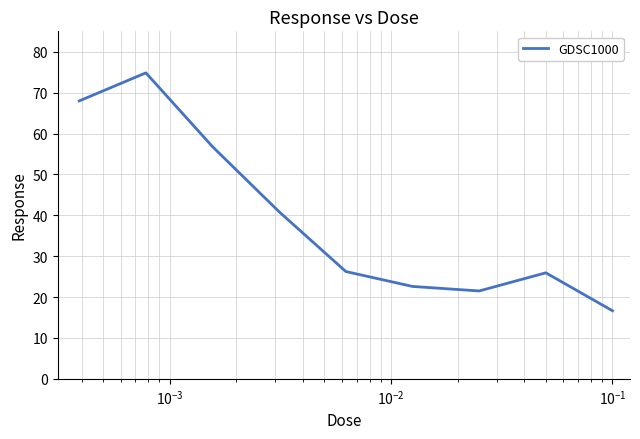

What is the difference between the maximum and minimum values?

58.2